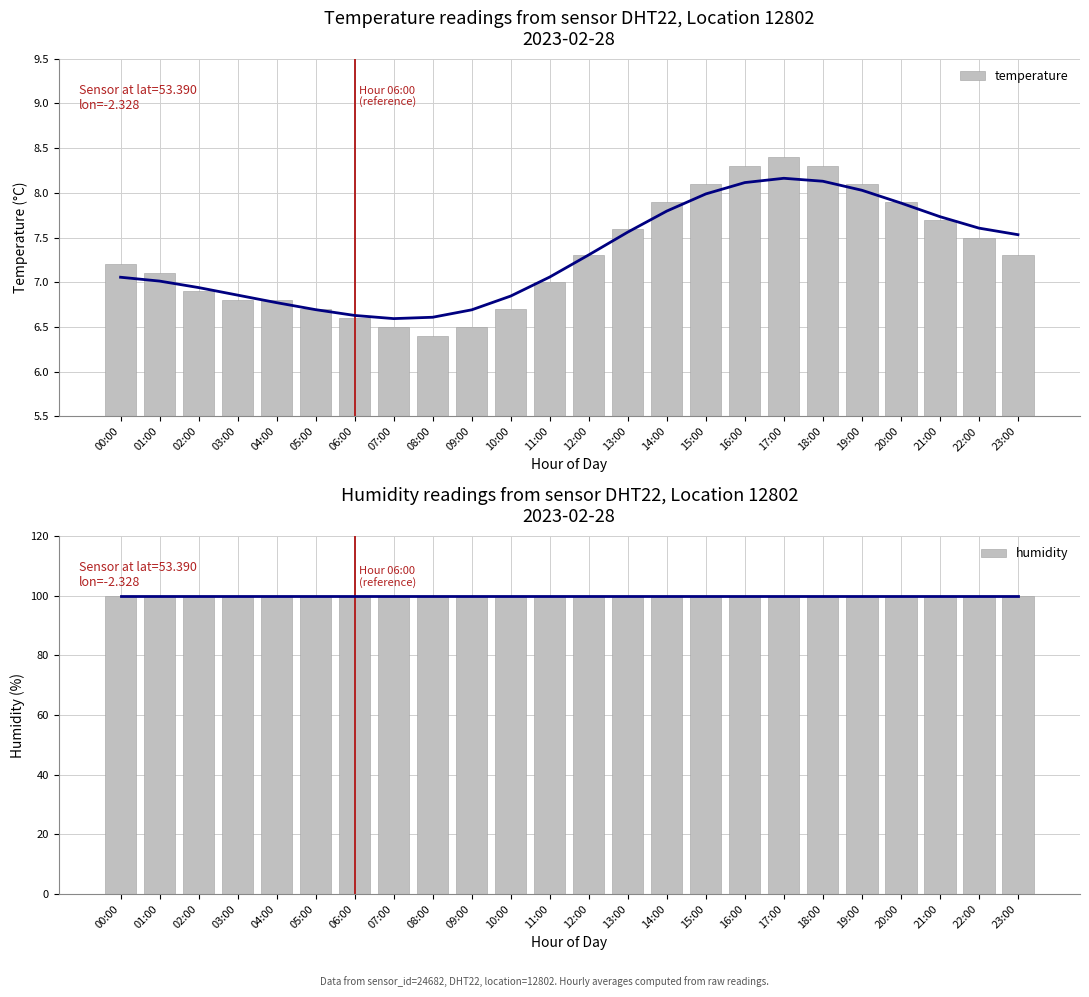

Does the chart contain any negative values?

No